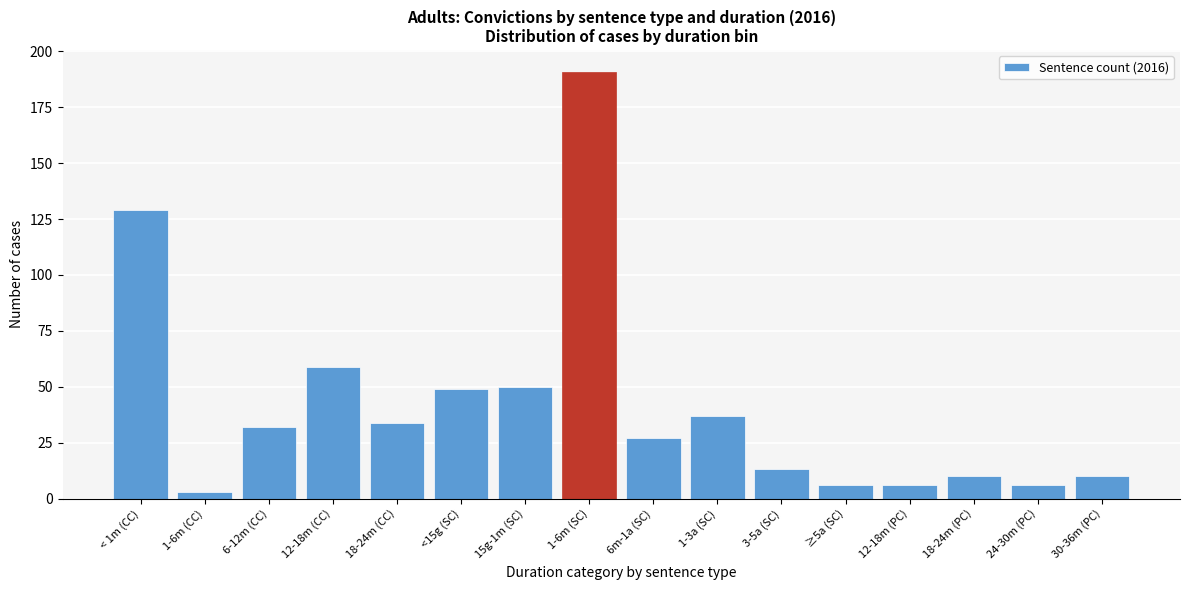

Reading right to left, transcribe all the data shown in this chart.

30-36m (PC)=10	24-30m (PC)=6	18-24m (PC)=10	12-18m (PC)=6	≥5a (SC)=6	3-5a (SC)=13	1-3a (SC)=37	6m-1a (SC)=27	1-6m (SC)=191	15g-1m (SC)=50	<15g (SC)=49	18-24m (CC)=34	12-18m (CC)=59	6-12m (CC)=32	1-6m (CC)=3	< 1m (CC)=129